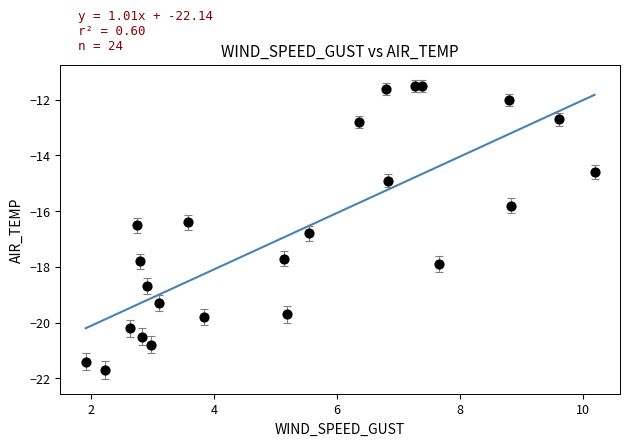

What is the range of X values (max minus min)?

8.3